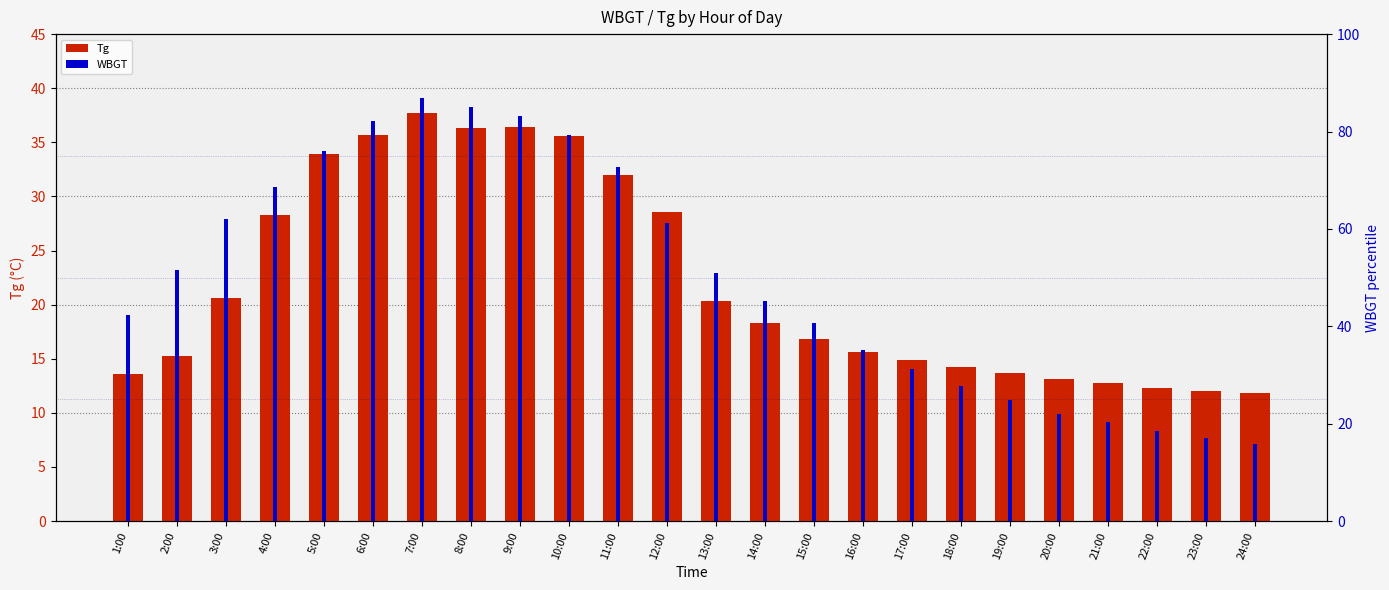

What is the sum of all WBGT (percentile) values?

1200.3